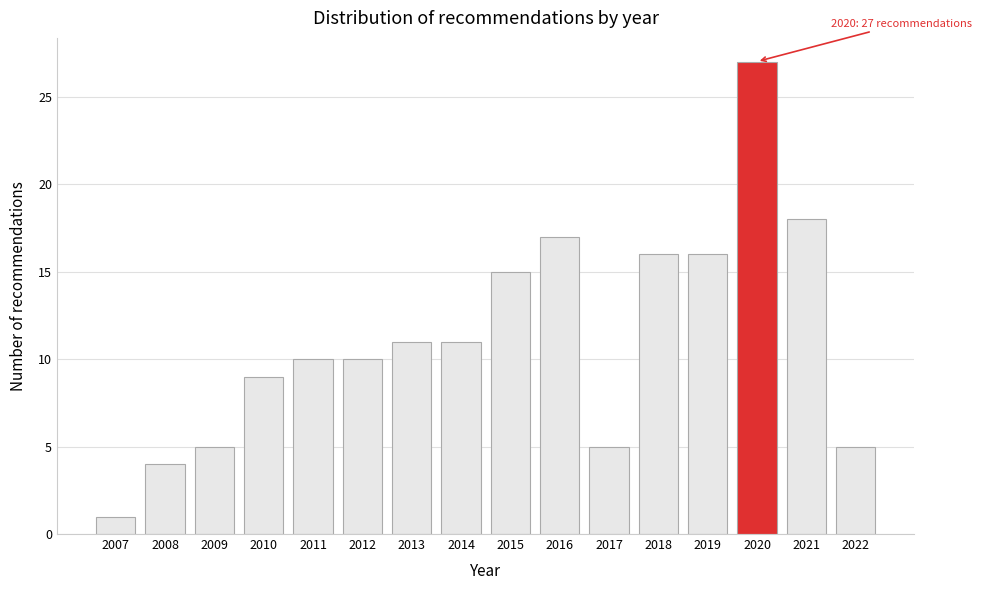

Reading right to left, extract all data points from this chart.

5	18	27	16	16	5	17	15	11	11	10	10	9	5	4	1